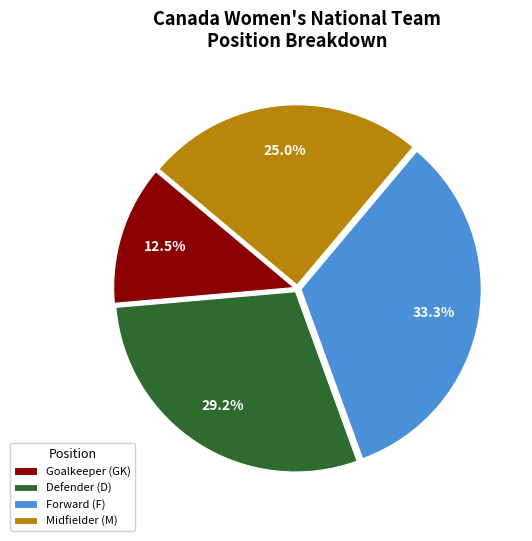

Rank the categories by value from lowest to highest.

Goalkeeper (GK), Midfielder (M), Defender (D), Forward (F)